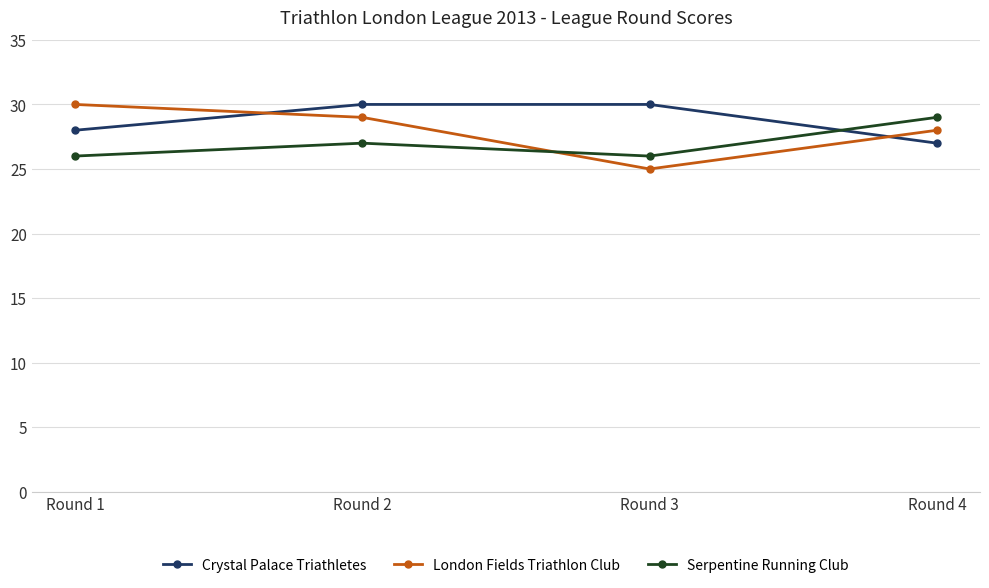

Is this an area chart (filled region under the line)?

No